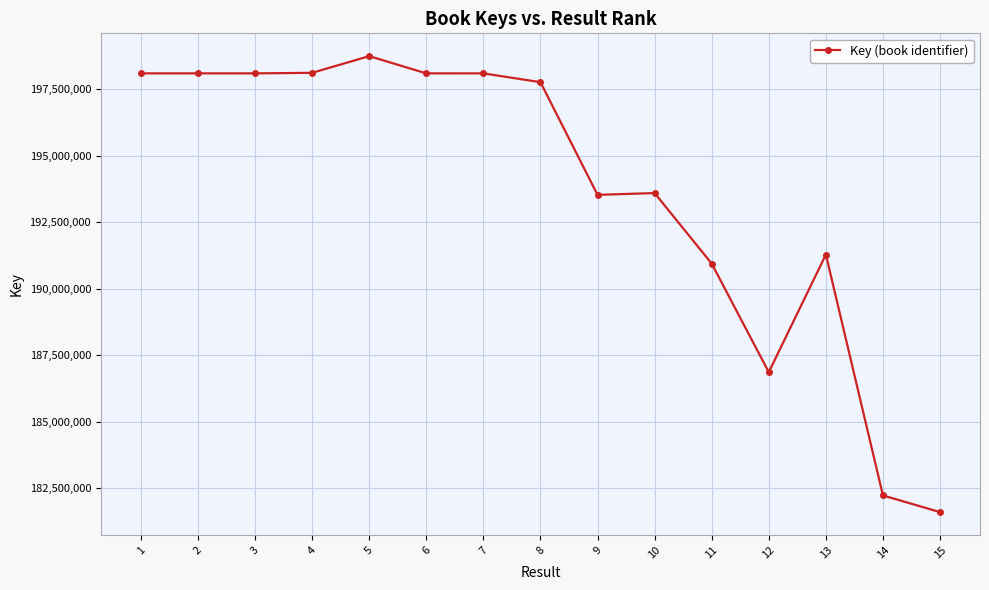

At which label does the data first exceed 197758658?

1